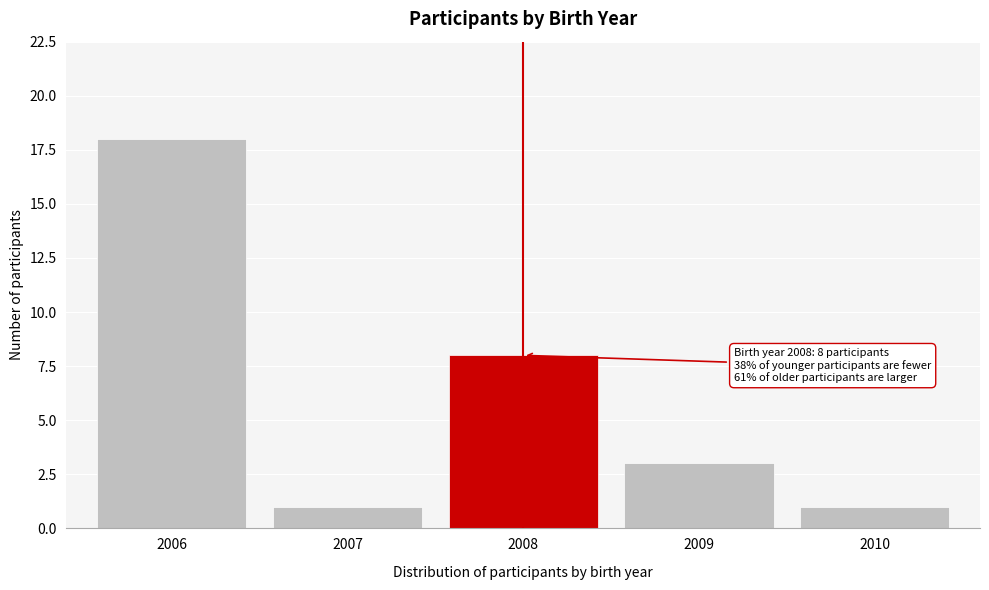

Reading left to right, list all the values displayed in this chart.

2006=18	2007=1	2008=8	2009=3	2010=1